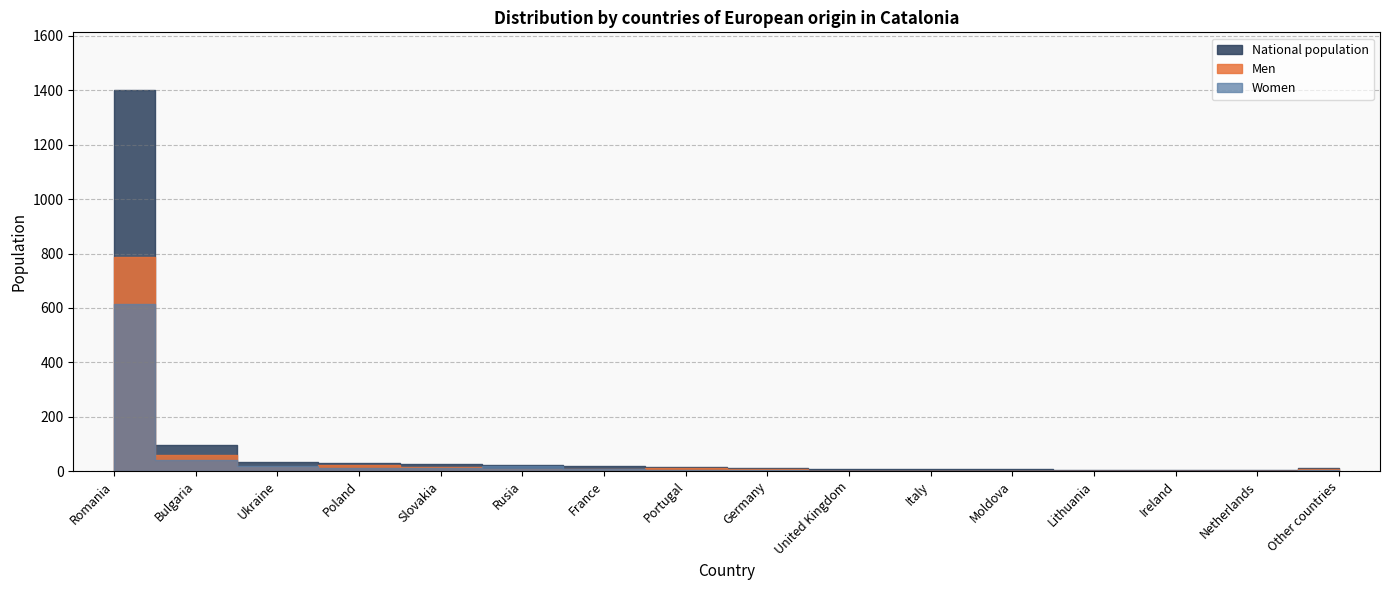

How many interior local peaks does the Men series have?

2